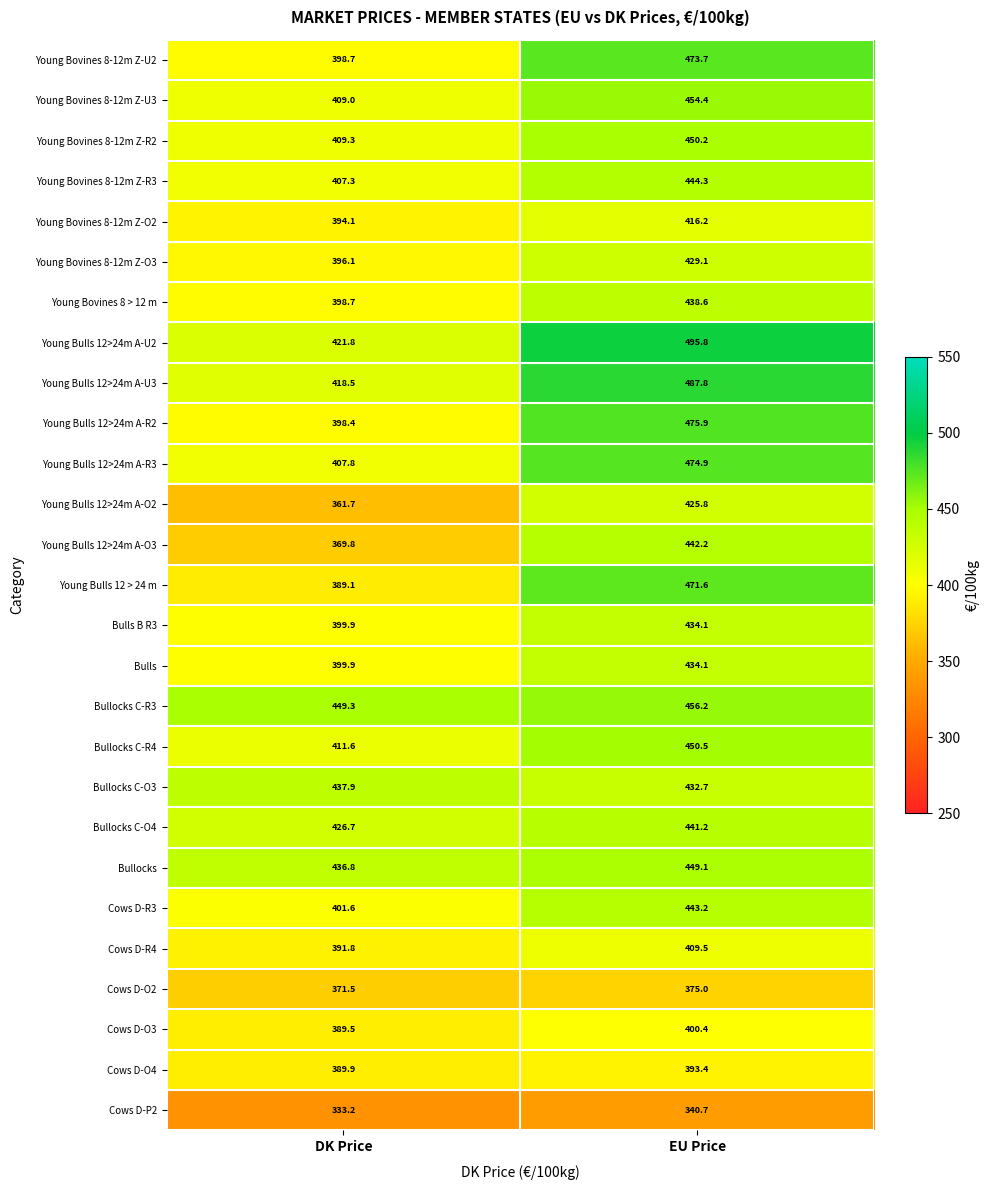

List the labels in order of Cows D-R3 value, smallest first.

DK Price, EU Price